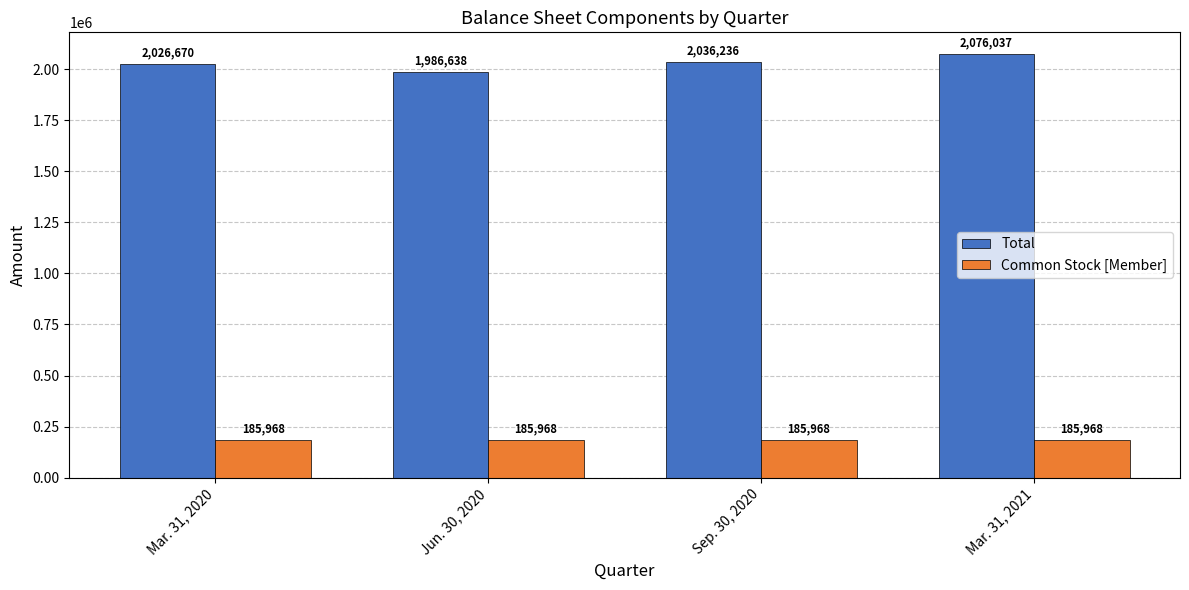

How many data points in Total are less than 2036236?

2